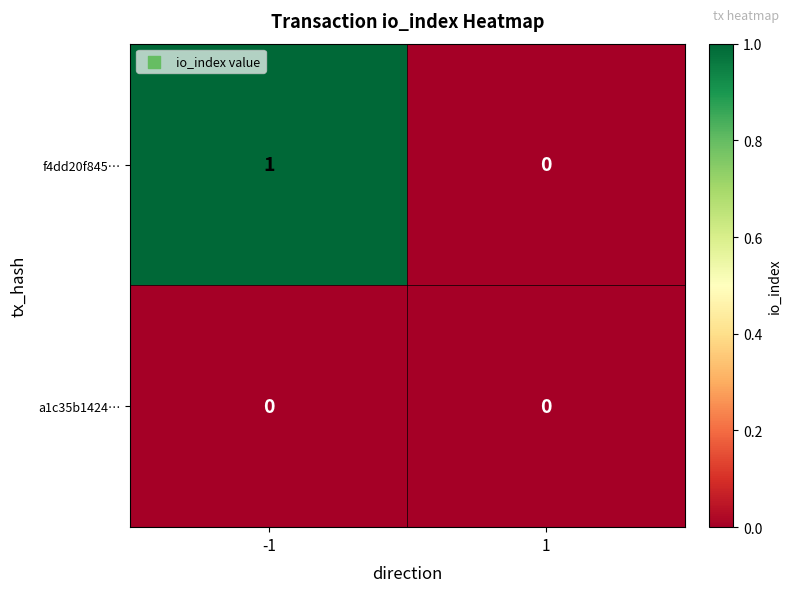

What is the difference between the highest and lowest values at -1?

1